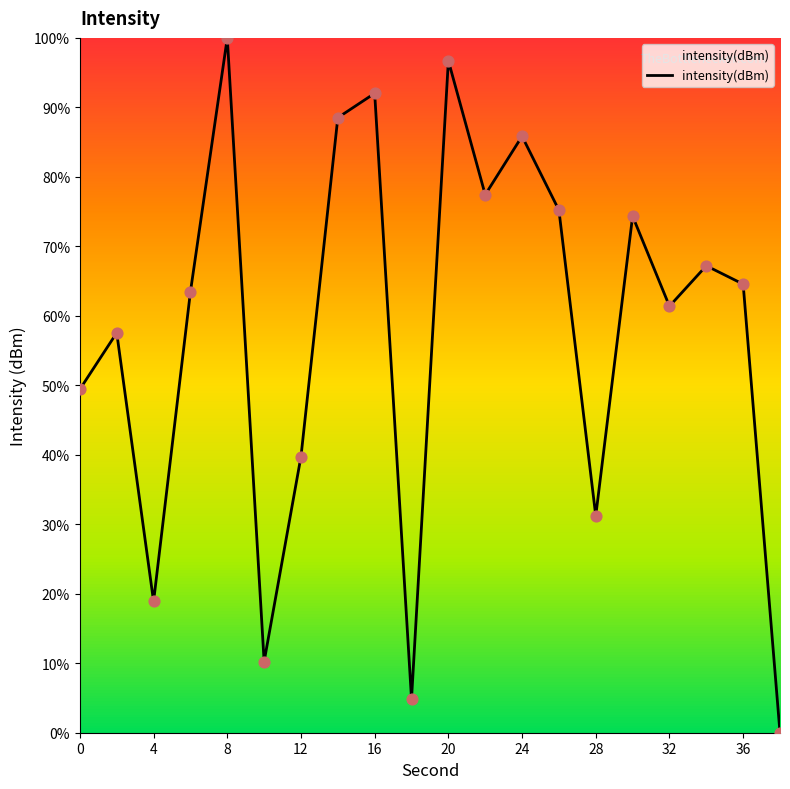

What is the maximum value shown in the chart?

100.0